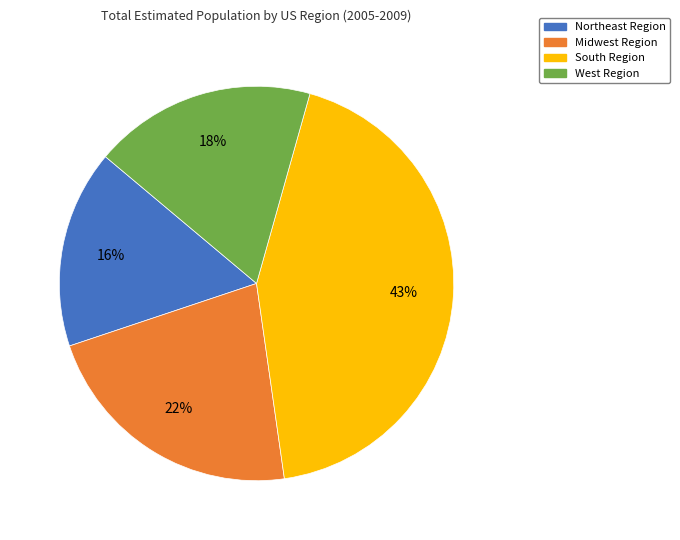

To the nearest percent, what is the combined percentage of South Region and West Region?

62%